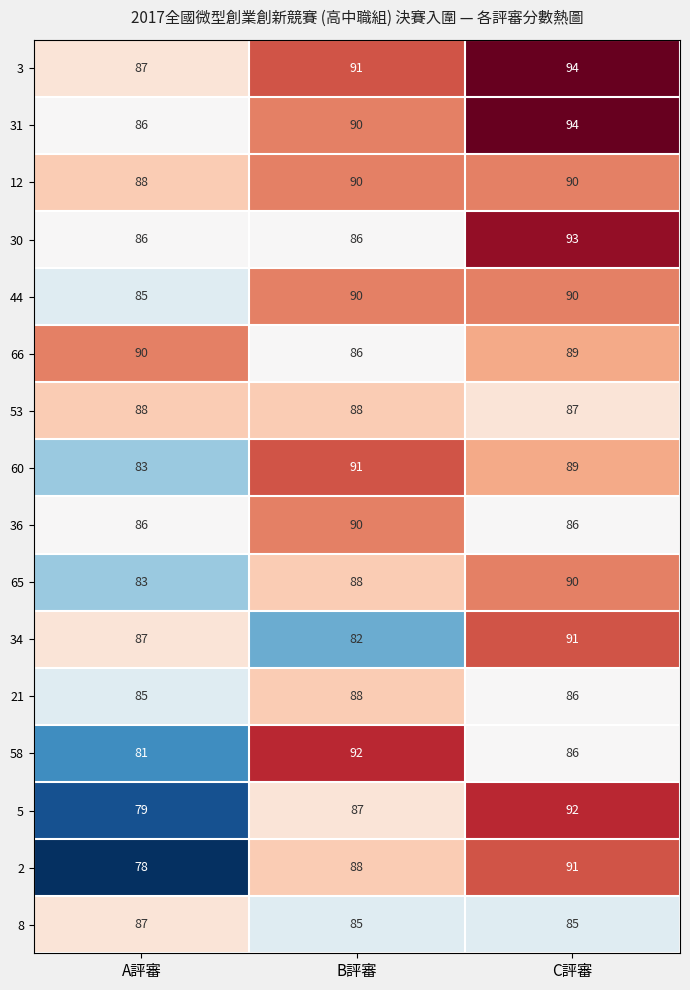

How many series are shown in this chart?

16